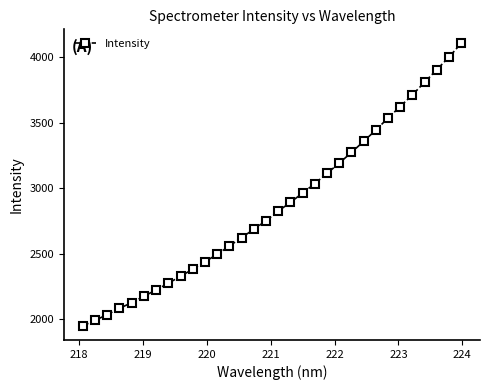

What is the sum of all values?

91883.2